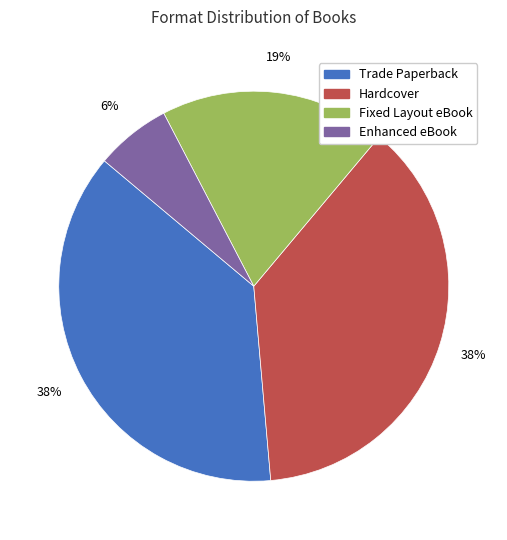

Is it true that Enhanced eBook is 6% of the pie?

True